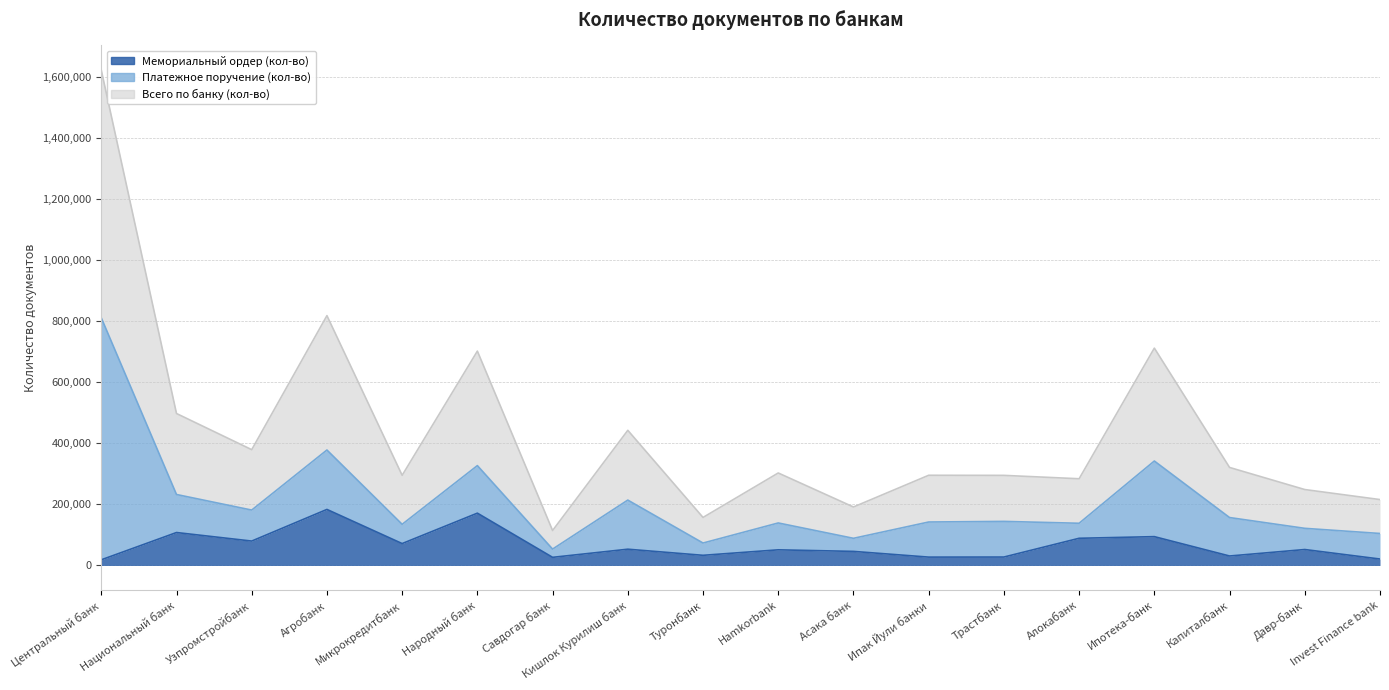

What is the difference between the maximum and minimum values in the Всего по банку (кол-во) series?

1509354